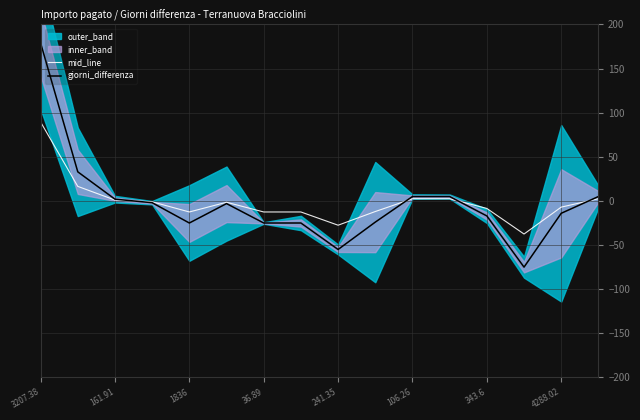

How many lines are shown in the chart?

2